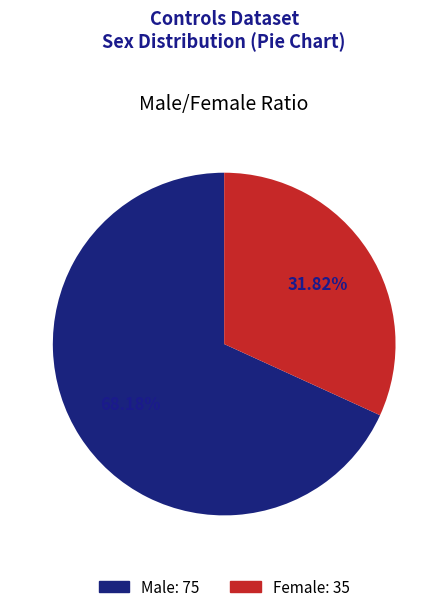

Is there any slice that represents more than half of the pie?

Yes